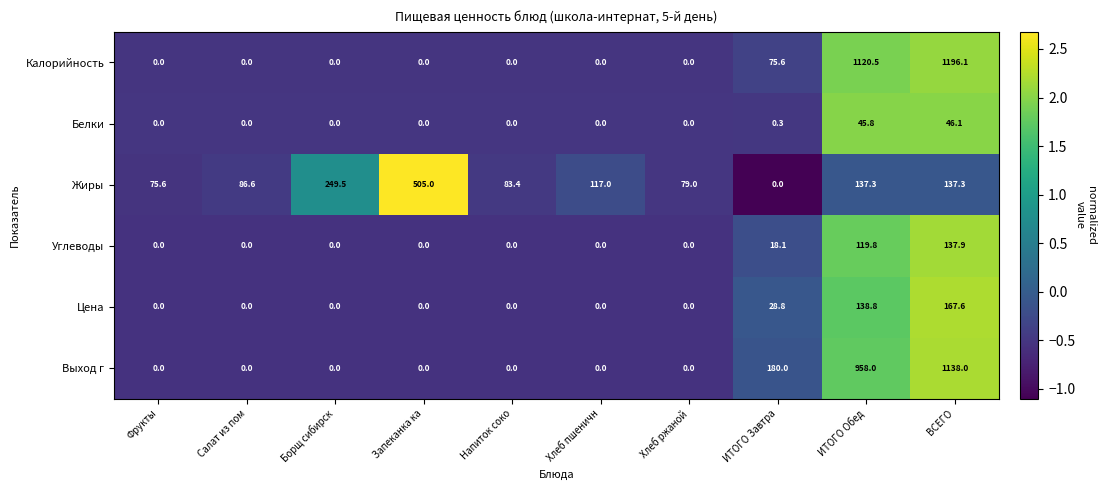

True or false: Углеводы has a value of 90.8 at Борщ сибирск.

False